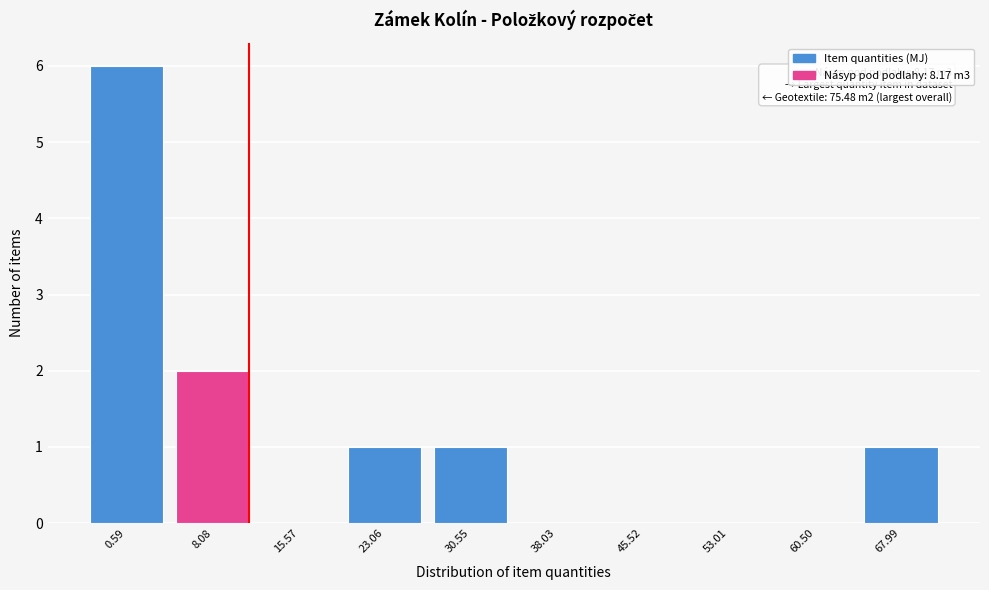

Reading left to right, extract all data points from this chart.

0.59=6	8.08=2	15.57=0	23.06=1	30.55=1	38.03=0	45.52=0	53.01=0	60.50=0	67.99=1